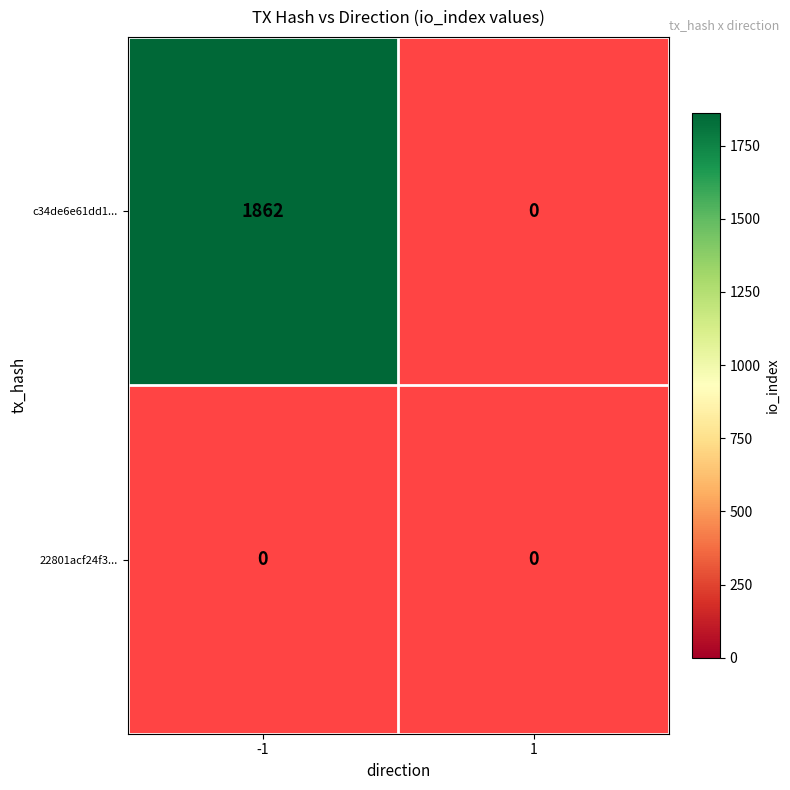

What is the total value across all series at -1?

1862